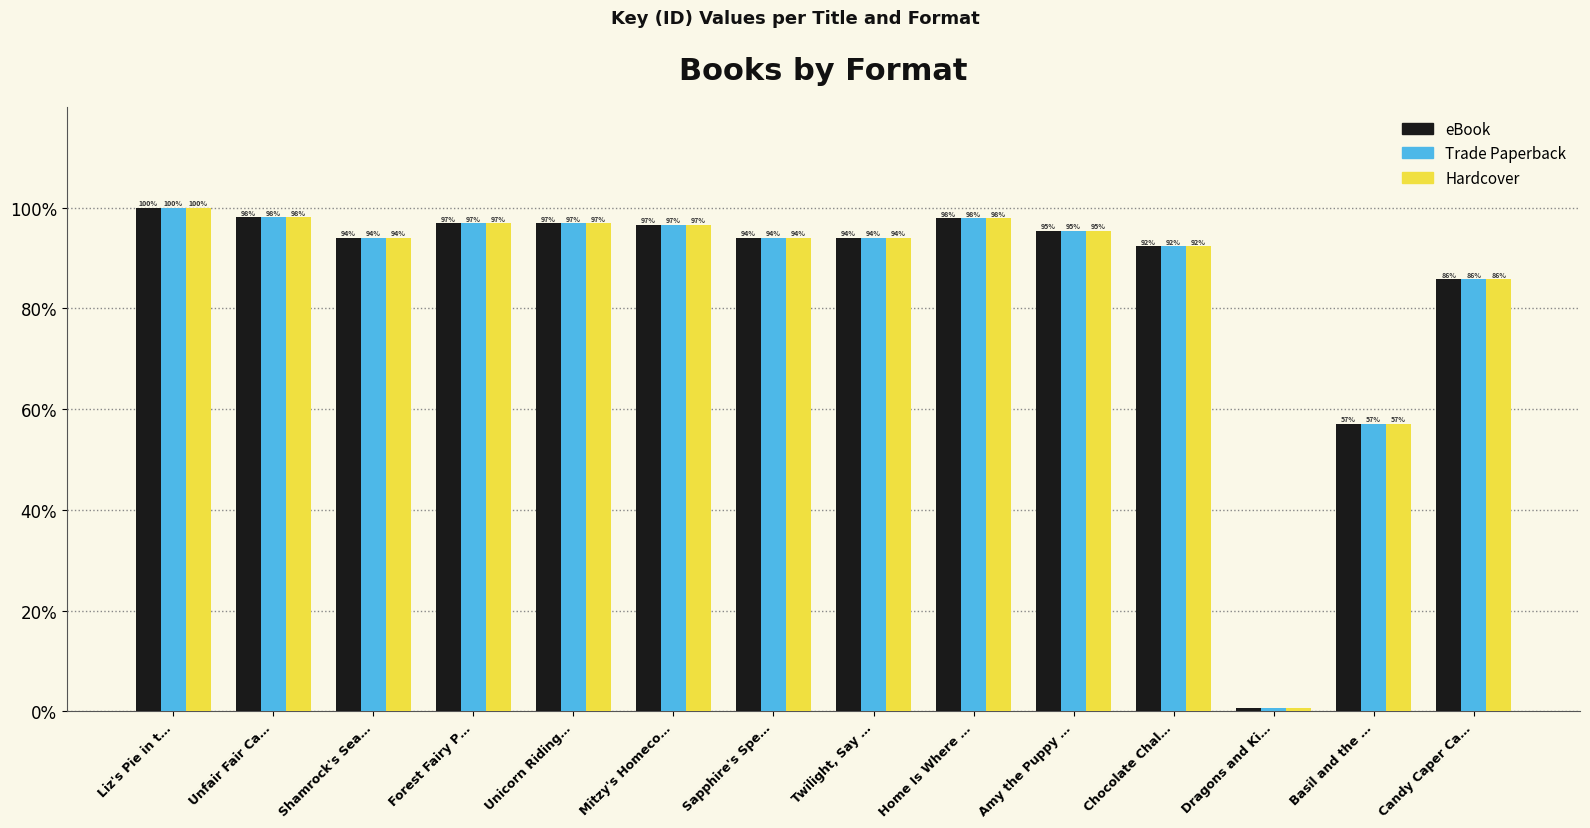

At how many categories does at least one series exceed 18?

13